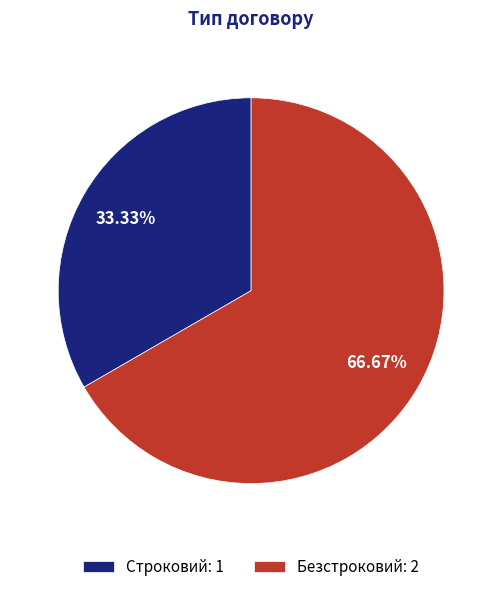

How many slices are in this pie chart?

2